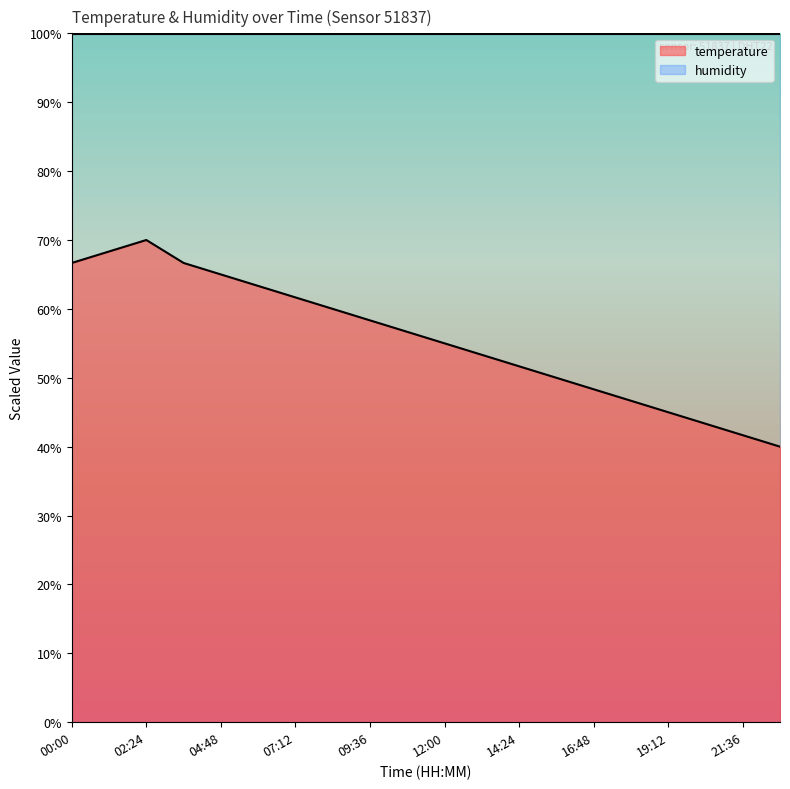

Reading left to right, extract all data points from this chart.

66.7	68.3	70.0	66.7	65.0	63.3	61.7	60.0	58.3	56.7	55.0	53.3	51.7	50.0	48.3	46.7	45.0	43.3	41.7	40.0